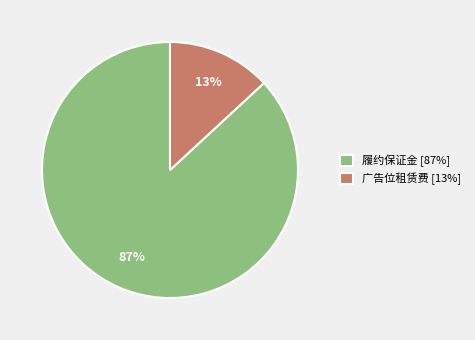

Is it true that 广告位租赁费 [13%] is 28% of the pie?

False